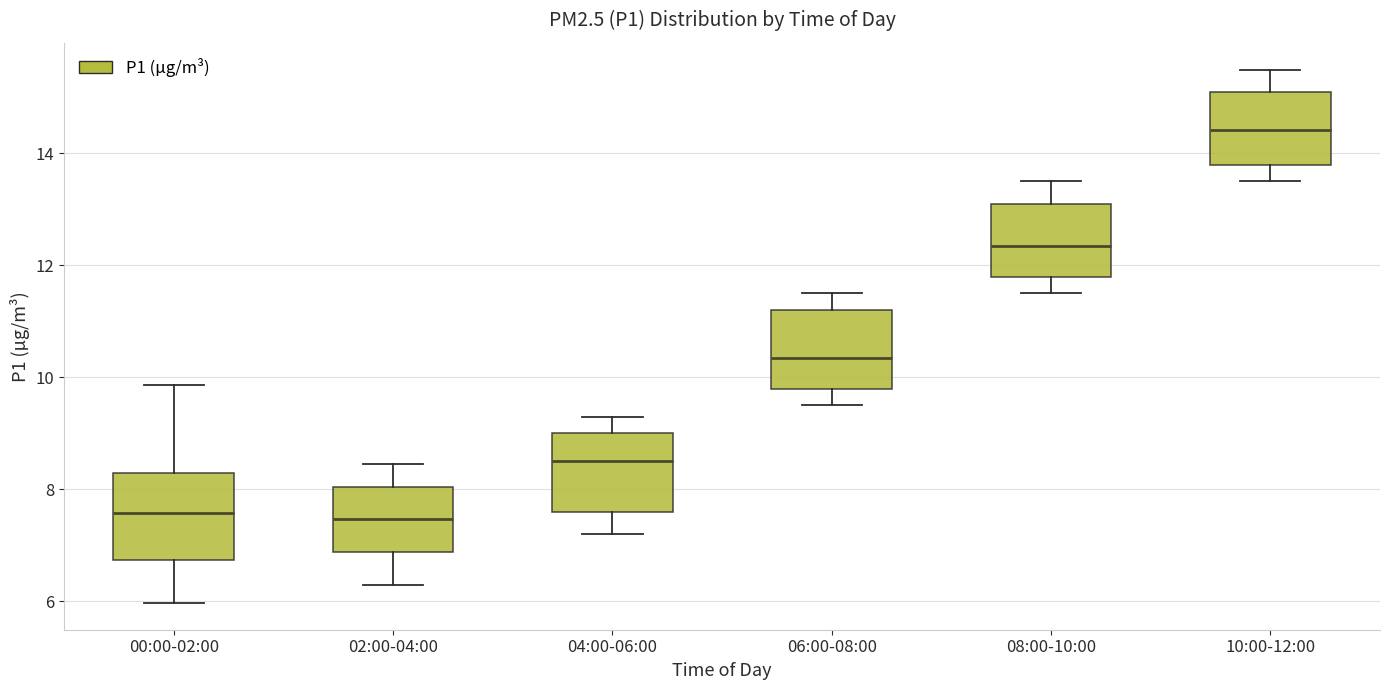

Reading left to right, read every box against the y-axis: the position of its median line, the range the box covers, and the ends of its whiskers. The values are not printed on the chart, so give them approximately, as read against the axis.

00:00-02:00: median 7.6, box 6.8 to 8.4, whiskers 6.0 to 9.8
02:00-04:00: median 7.4, box 6.8 to 8.0, whiskers 6.4 to 8.4
04:00-06:00: median 8.6, box 7.6 to 9.0, whiskers 7.2 to 9.4
06:00-08:00: median 10.4, box 9.8 to 11.2, whiskers 9.6 to 11.6
08:00-10:00: median 12.4, box 11.8 to 13.2, whiskers 11.6 to 13.6
10:00-12:00: median 14.4, box 13.8 to 15.2, whiskers 13.6 to 15.6